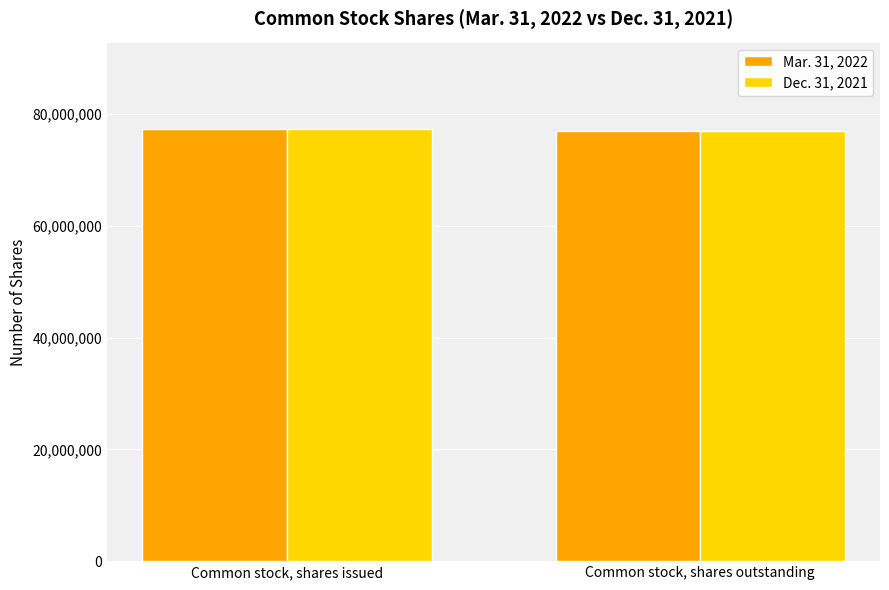

What is the total value across all series at Common stock, shares outstanding?

153860192